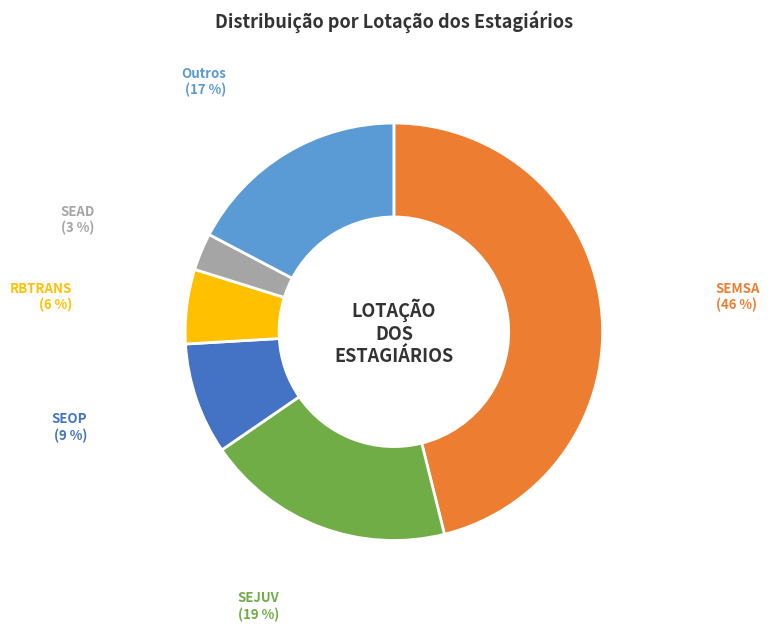

To the nearest percent, what is the difference between the largest and smallest slice percentages?

43%